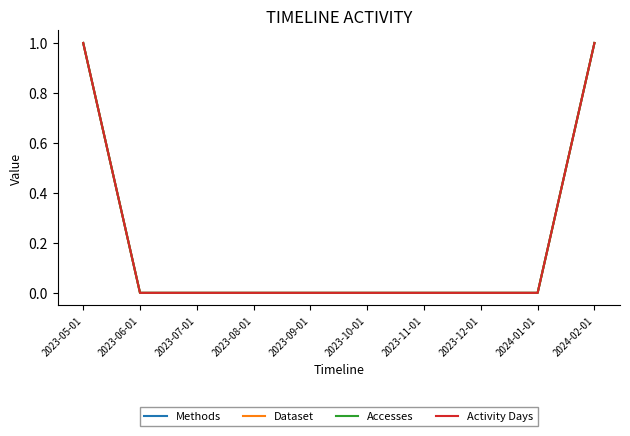

Is this an area chart (filled region under the line)?

No